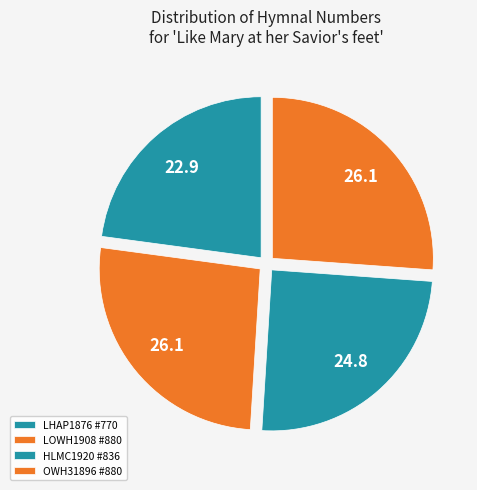

Approximately how many times larger is the value at OWH31896 #880 compared to LHAP1876 #770?

1.1